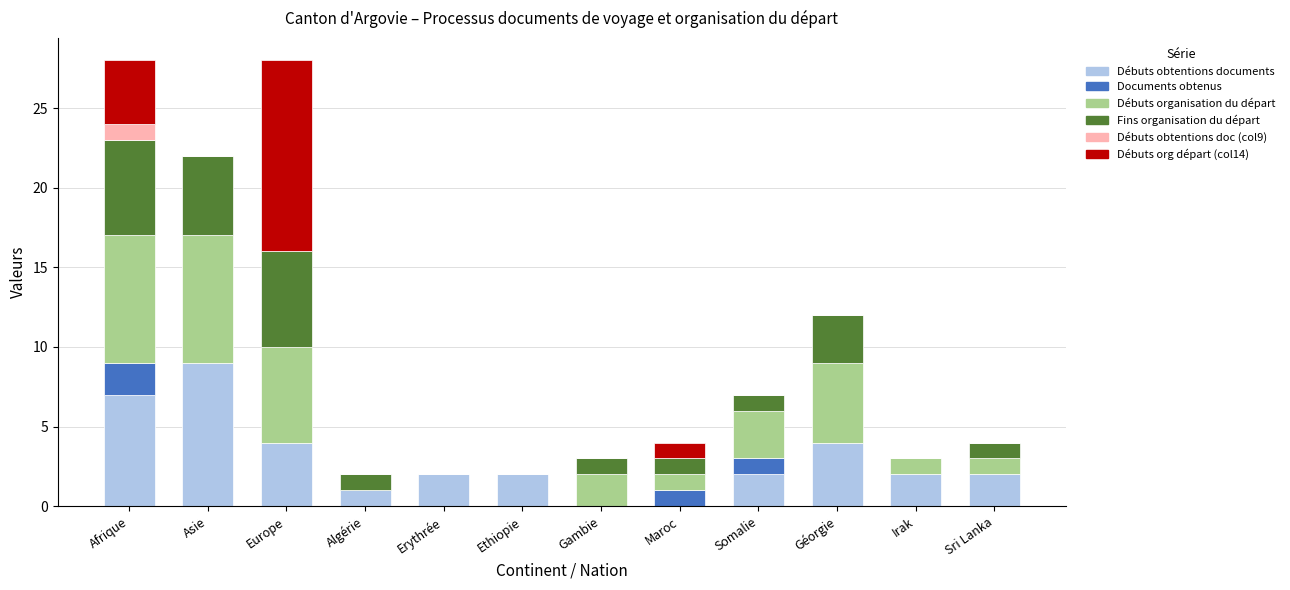

Are the bars horizontal?

No